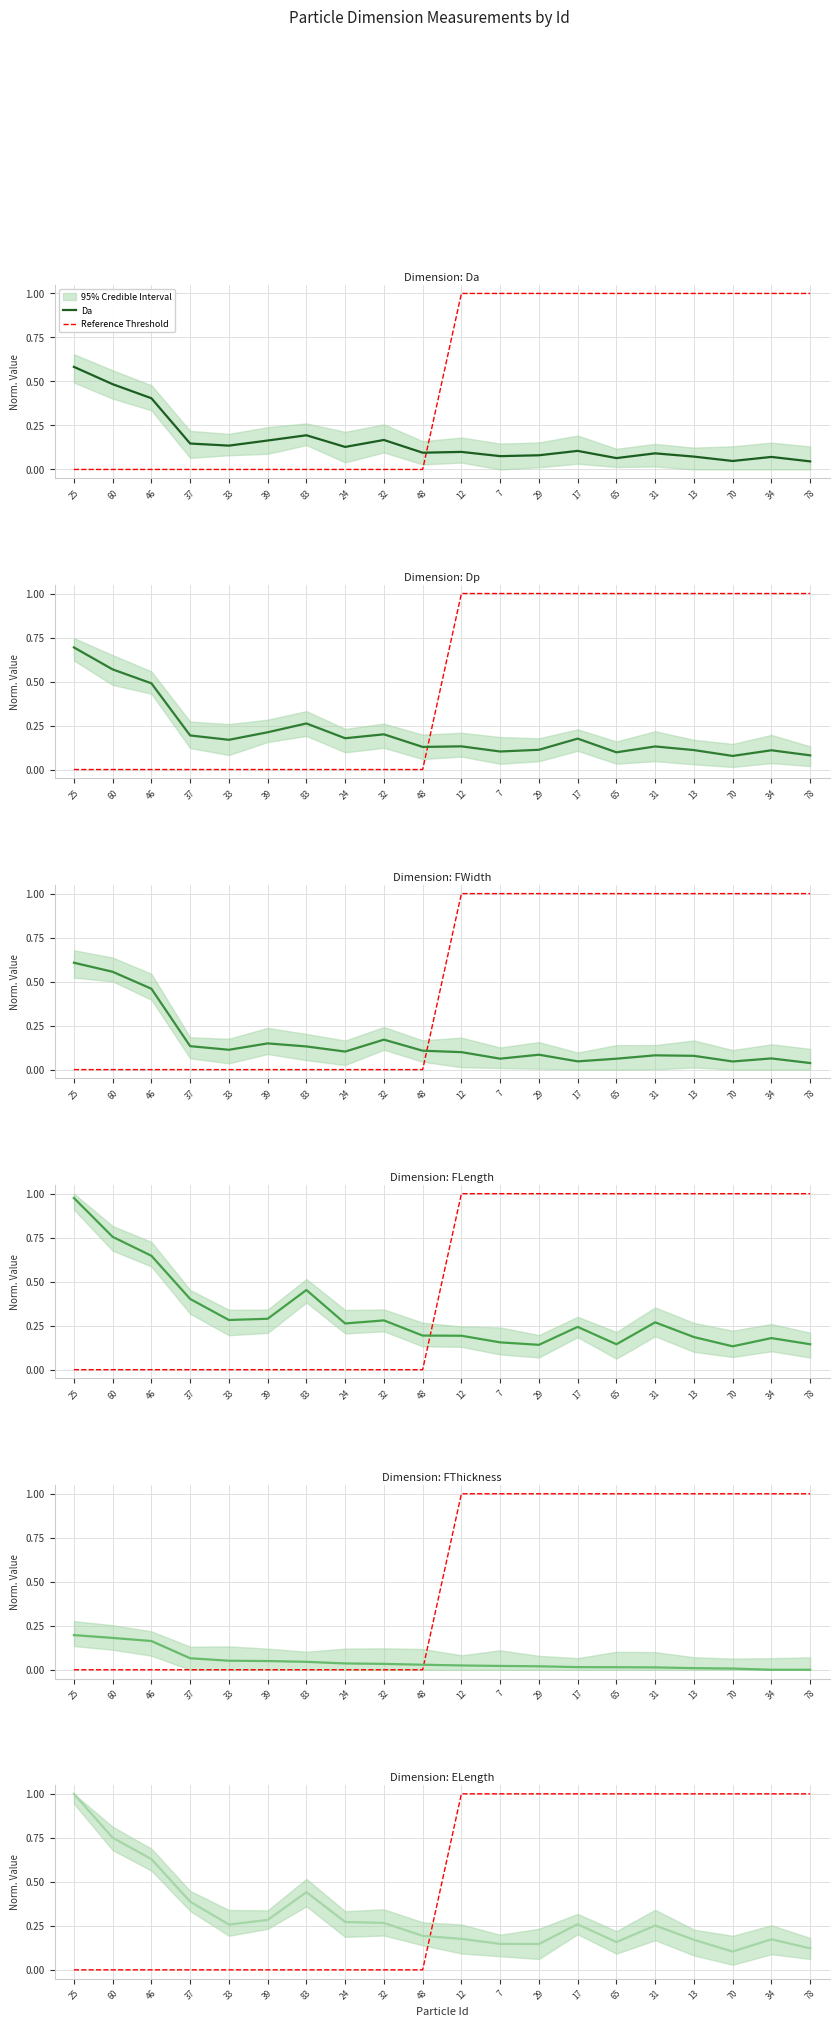

At which label does Dp reach its minimum?

70